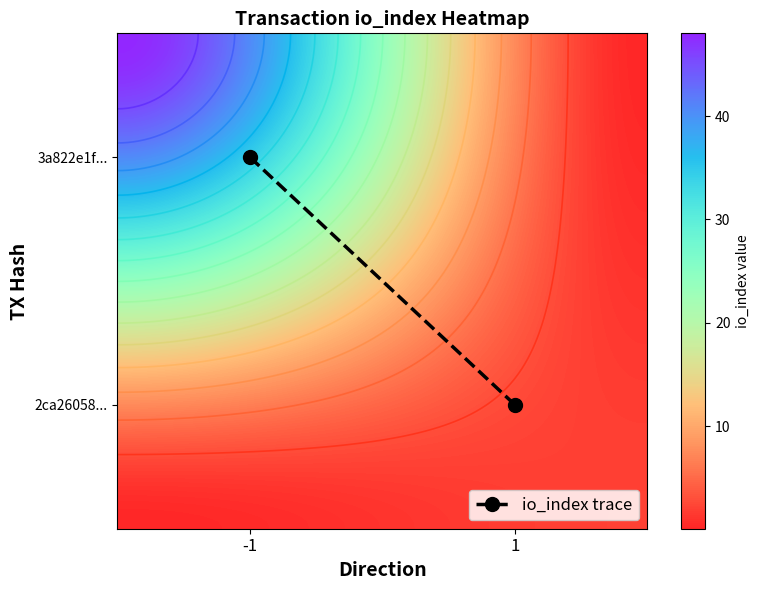

At how many categories does at least one series exceed 17?

1